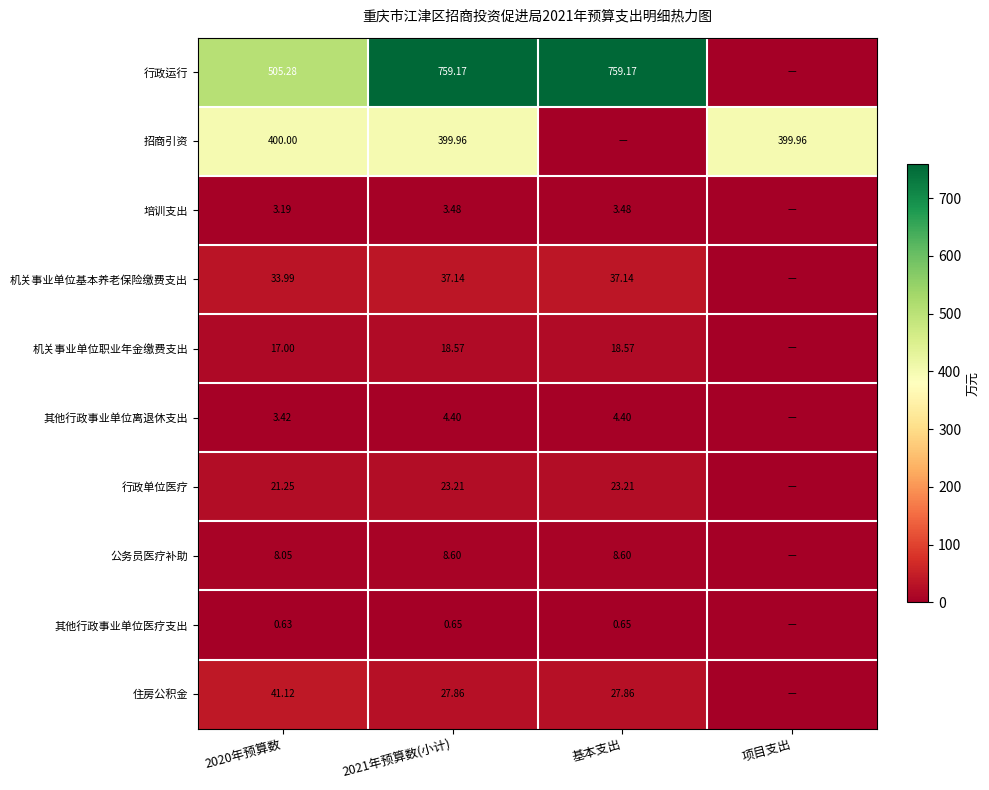

What is the total value across all series at 2020年预算数?

1033.9